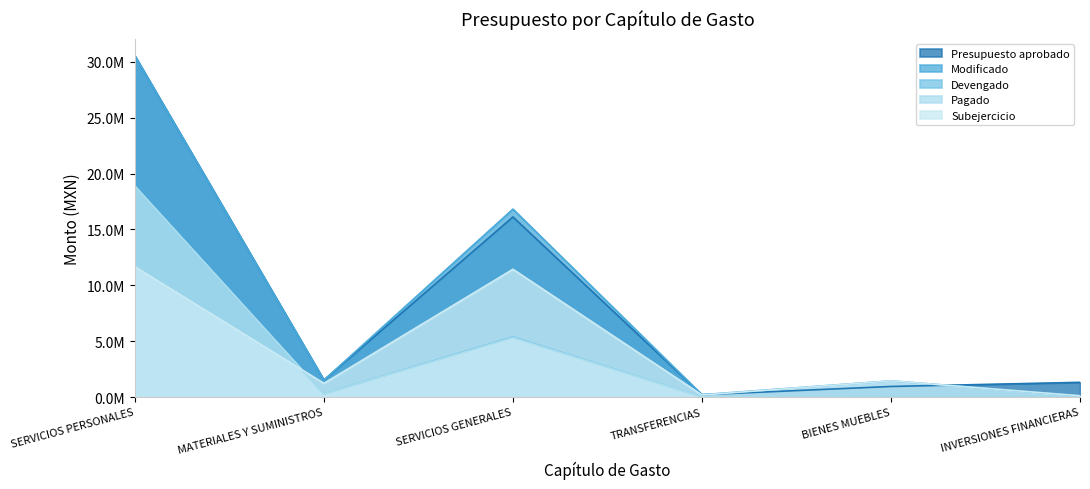

Reading left to right, what are all the values shown in this chart?

Presupuesto aprobado: SERVICIOS PERSONALES=30530405.1	MATERIALES Y SUMINISTROS=1521197.2	SERVICIOS GENERALES=16117354.7	TRANSFERENCIAS=211702.9	BIENES MUEBLES=950000.0	INVERSIONES FINANCIERAS=1320500.0
Modificado: SERVICIOS PERSONALES=30530405.1	MATERIALES Y SUMINISTROS=1521197.2	SERVICIOS GENERALES=16817354.7	TRANSFERENCIAS=211702.9	BIENES MUEBLES=1450000.0	INVERSIONES FINANCIERAS=120779.2
Devengado: SERVICIOS PERSONALES=18871146.5	MATERIALES Y SUMINISTROS=292355.2	SERVICIOS GENERALES=5380093.0	TRANSFERENCIAS=24583.8	BIENES MUEBLES=0.0	INVERSIONES FINANCIERAS=0.0
Pagado: SERVICIOS PERSONALES=18871146.5	MATERIALES Y SUMINISTROS=289963.6	SERVICIOS GENERALES=5313906.1	TRANSFERENCIAS=24583.8	BIENES MUEBLES=0.0	INVERSIONES FINANCIERAS=0.0
Subejercicio: SERVICIOS PERSONALES=11659258.6	MATERIALES Y SUMINISTROS=1228842.0	SERVICIOS GENERALES=11437261.7	TRANSFERENCIAS=187119.0	BIENES MUEBLES=1450000.0	INVERSIONES FINANCIERAS=120779.2